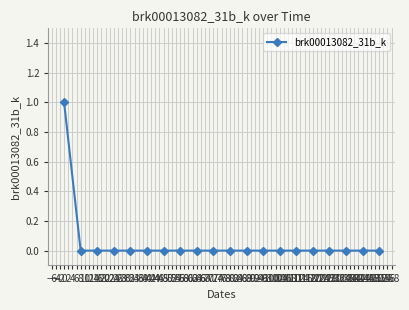

What is the difference between the maximum and second lowest values?

1